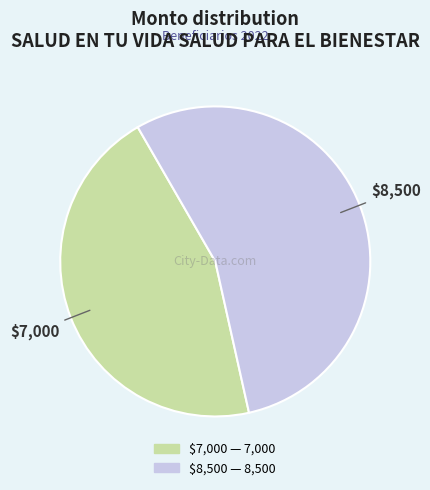

Is there any slice that represents more than half of the pie?

Yes